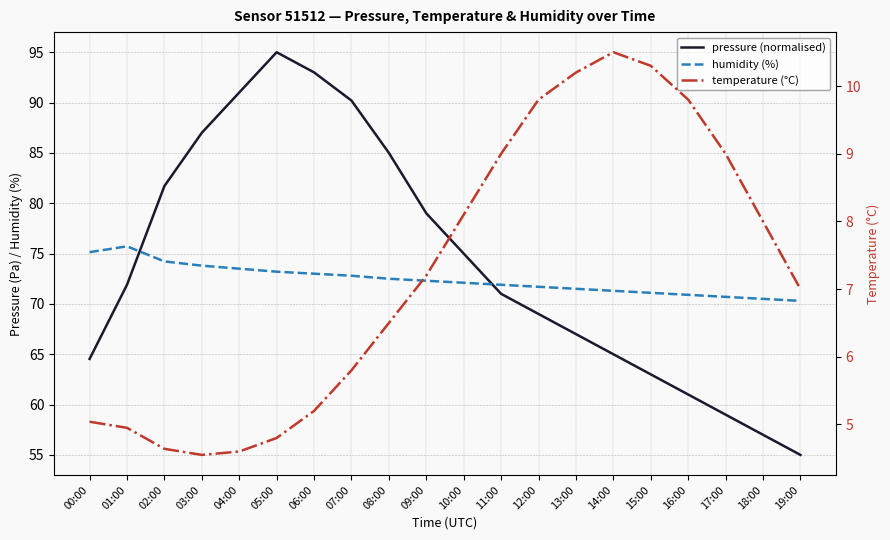

Rank the categories by temperature (°C) value from highest to lowest.

14:00, 15:00, 13:00, 12:00, 16:00, 11:00, 17:00, 10:00, 18:00, 09:00, 19:00, 08:00, 07:00, 06:00, 00:00, 01:00, 05:00, 02:00, 04:00, 03:00